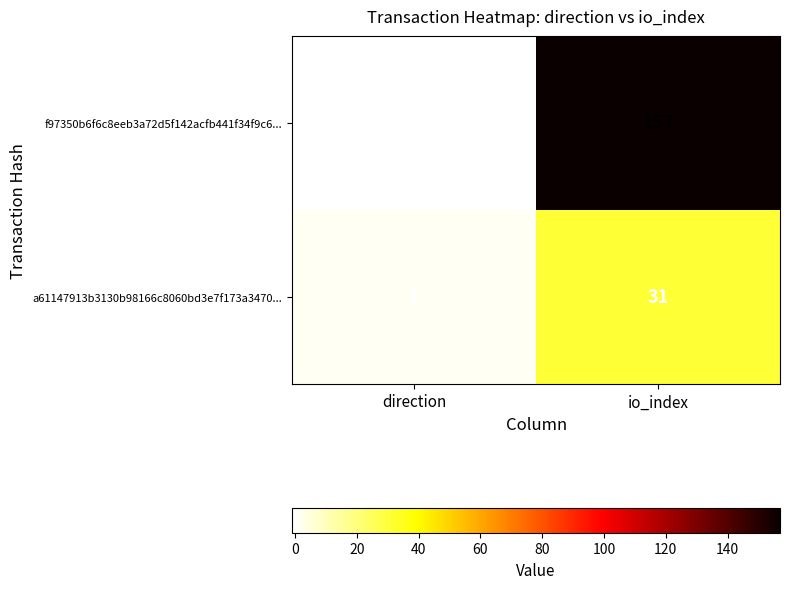

How many categories are shown in the chart?

2